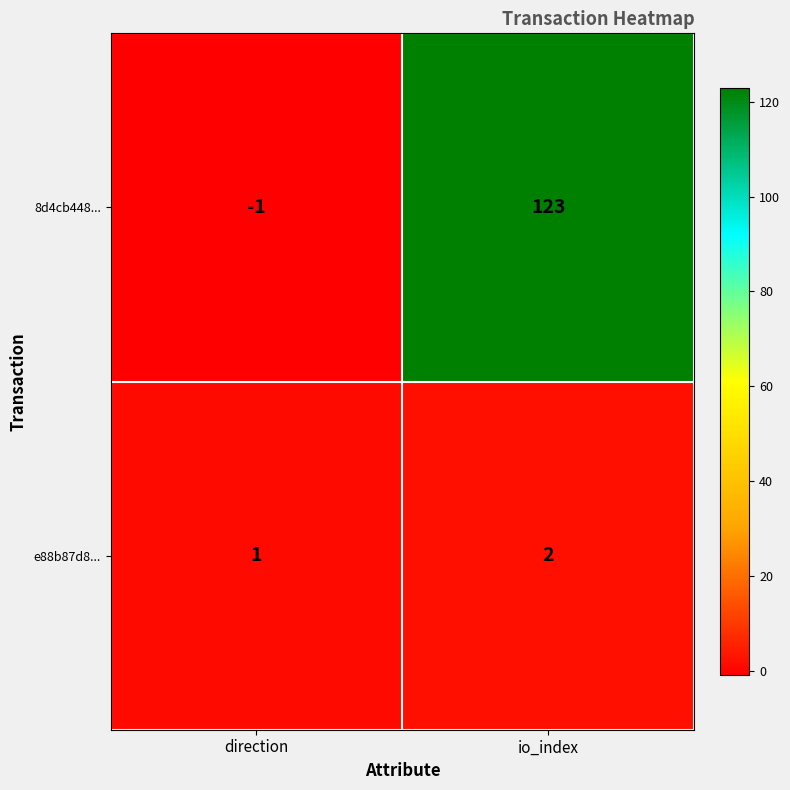

What is the difference between the highest and lowest values at io_index?

121